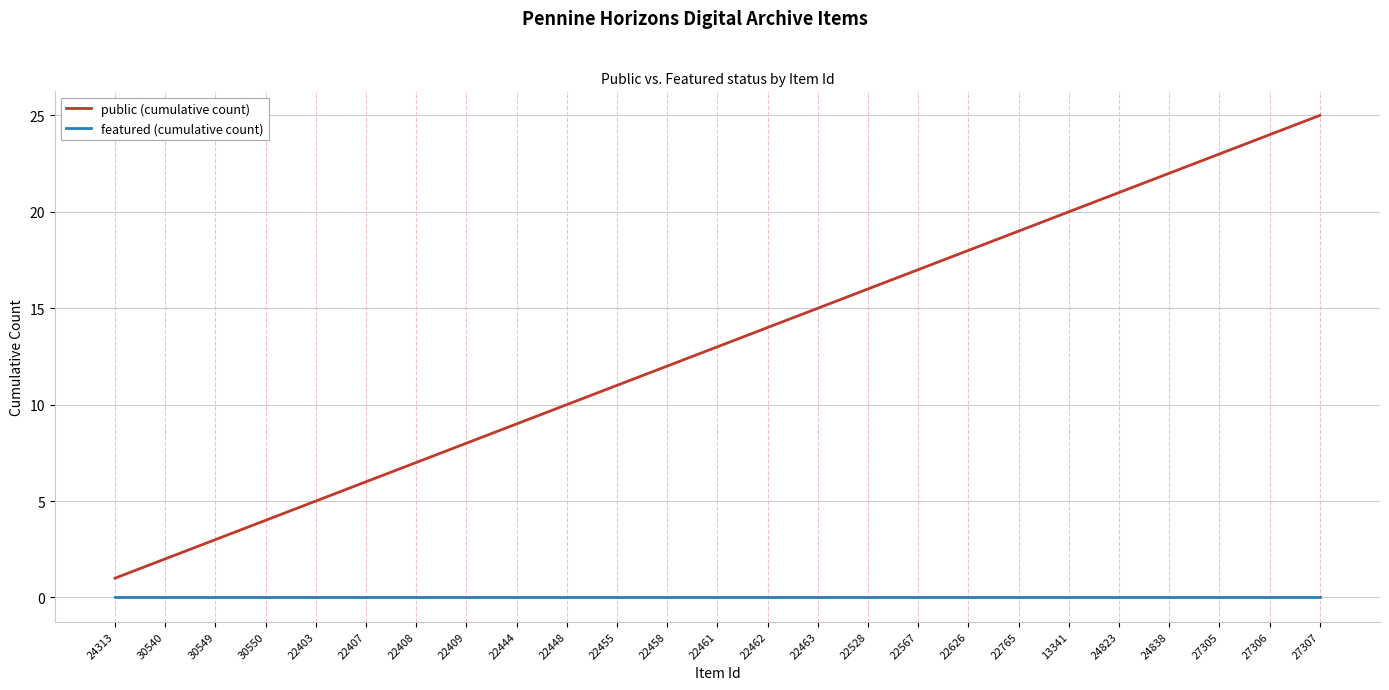

What are all the series names shown in the legend?

public (cumulative count), featured (cumulative count)